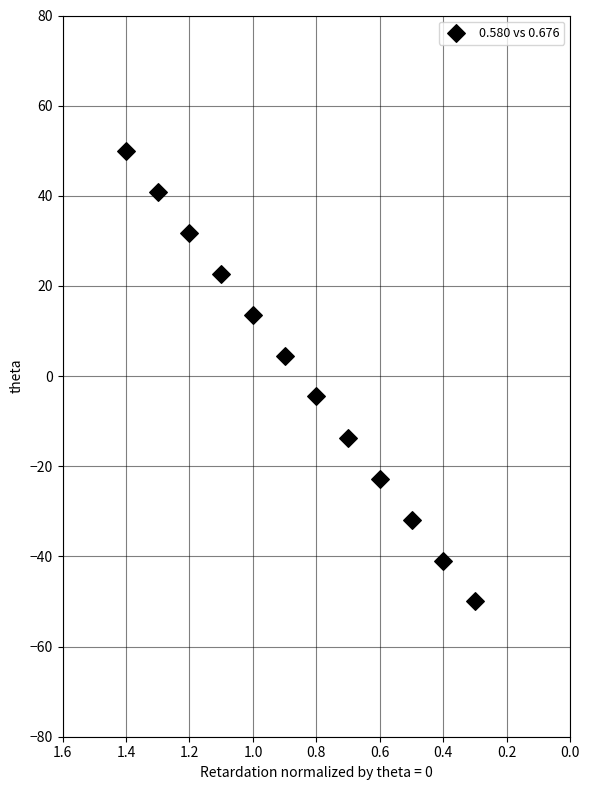

What is the range of X values (max minus min)?

1.1